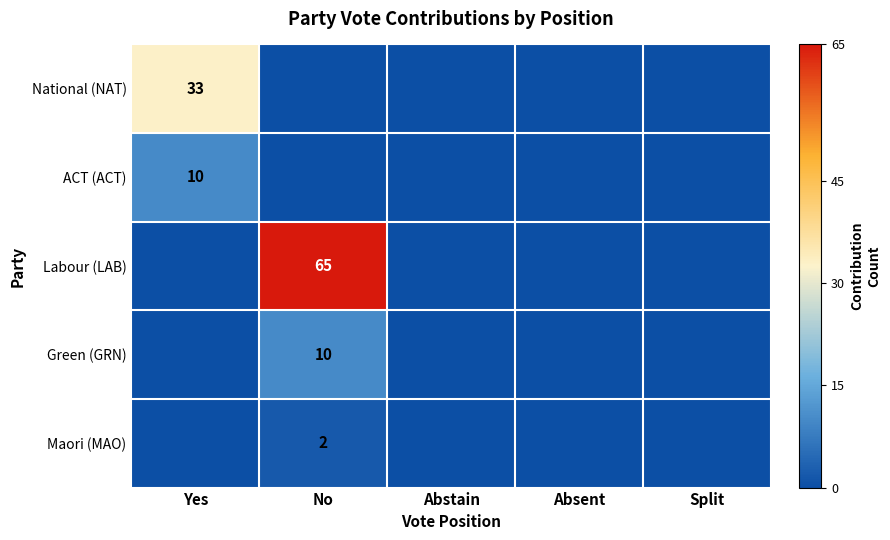

The National (NAT) series shows 33 at Yes. True or false?

True